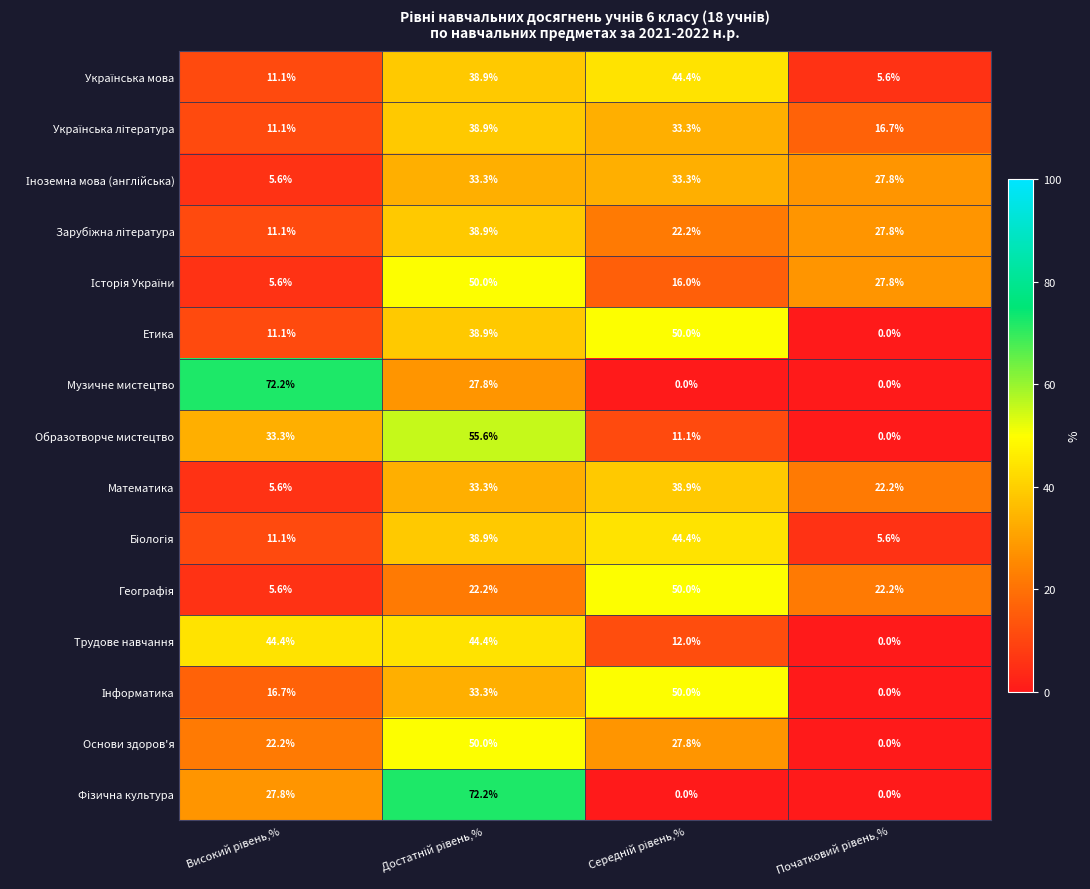

What is the difference between the maximum and minimum values in the Образотворче мистецтво series?

55.6